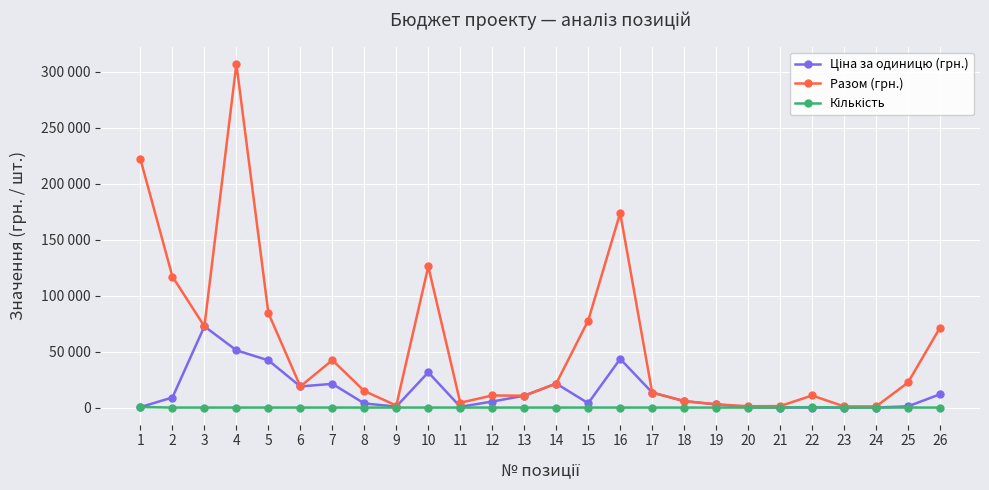

Is this an area chart (filled region under the line)?

No